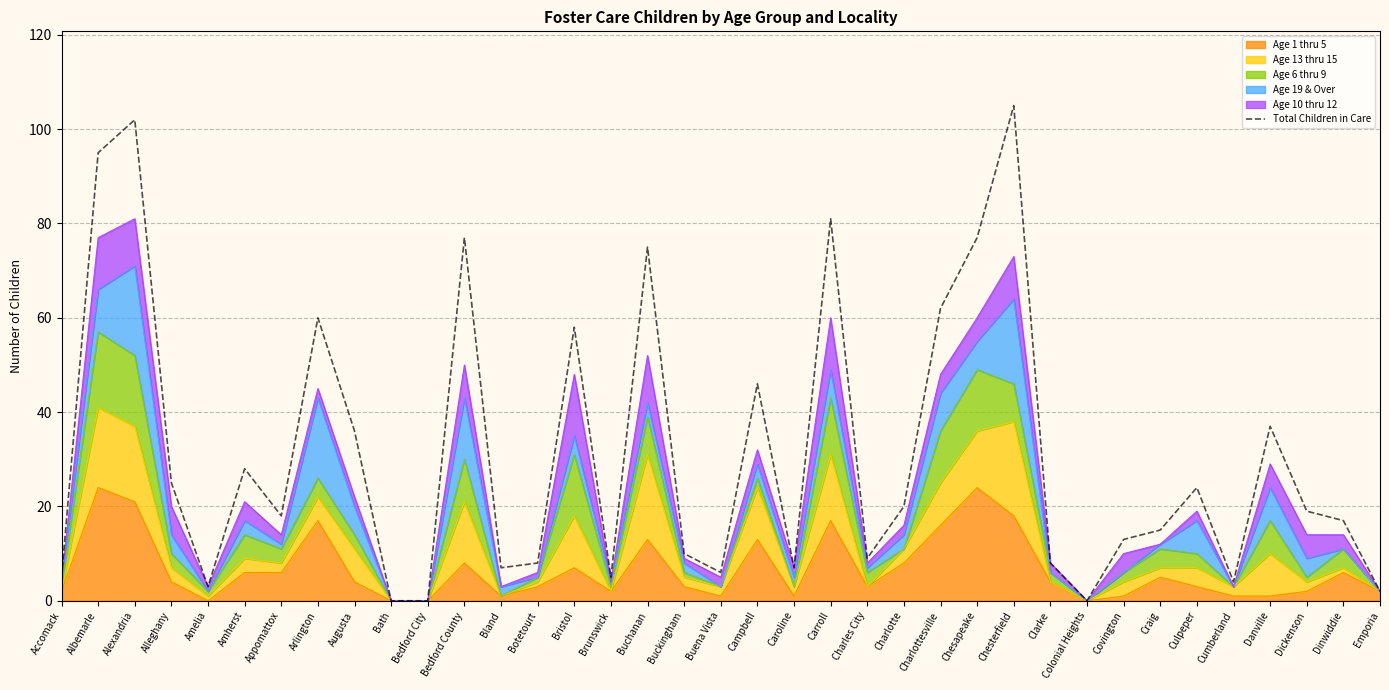

Reading left to right, what are all the values shown in this chart?

Accomack=5	Albemarle=95	Alexandria=102	Alleghany=25	Amelia=3	Amherst=28	Appomattox=18	Arlington=60	Augusta=36	Bath=0	Bedford City=0	Bedford County=77	Bland=7	Botetourt=8	Bristol=58	Brunswick=5	Buchanan=75	Buckingham=10	Buena Vista=6	Campbell=46	Caroline=7	Carroll=81	Charles City=9	Charlotte=20	Charlottesville=62	Chesapeake=77	Chesterfield=105	Clarke=8	Colonial Heights=0	Covington=13	Craig=15	Culpeper=24	Cumberland=4	Danville=37	Dickenson=19	Dinwiddie=17	Emporia=2